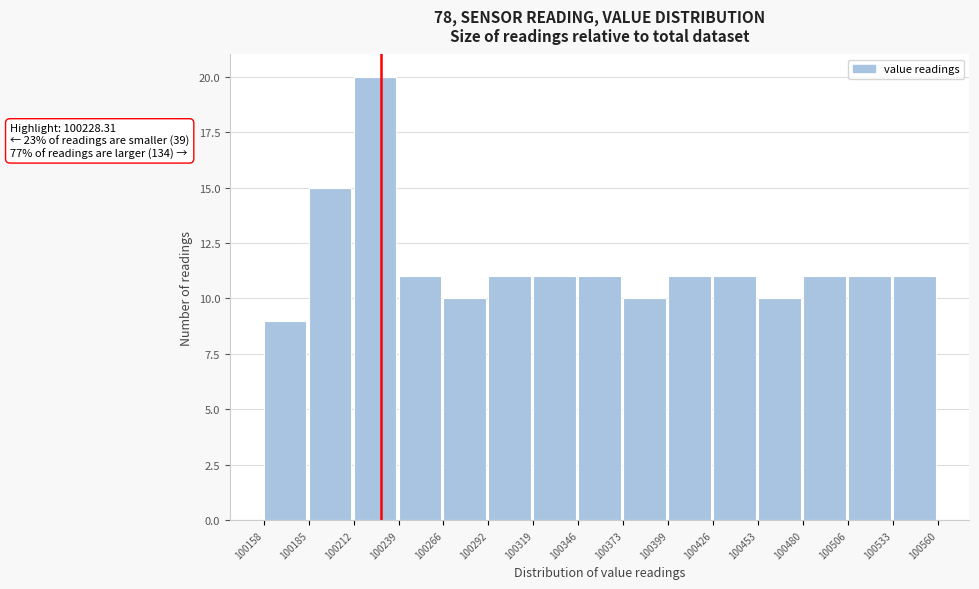

Over which range of the x-axis is the bar tallest?

100212 to 100239